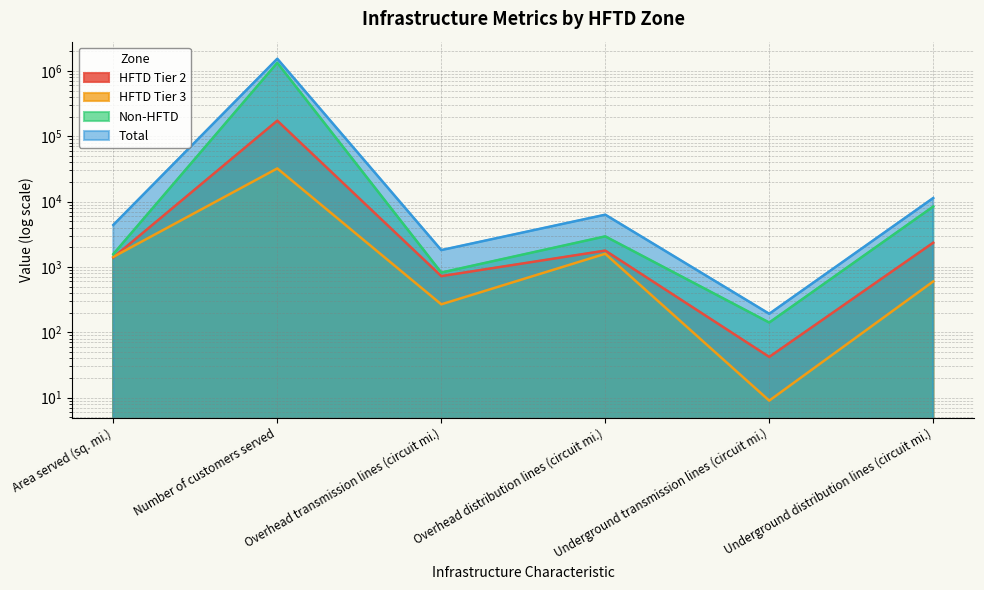

At which label does HFTD Tier 3 reach its peak?

Number of customers served